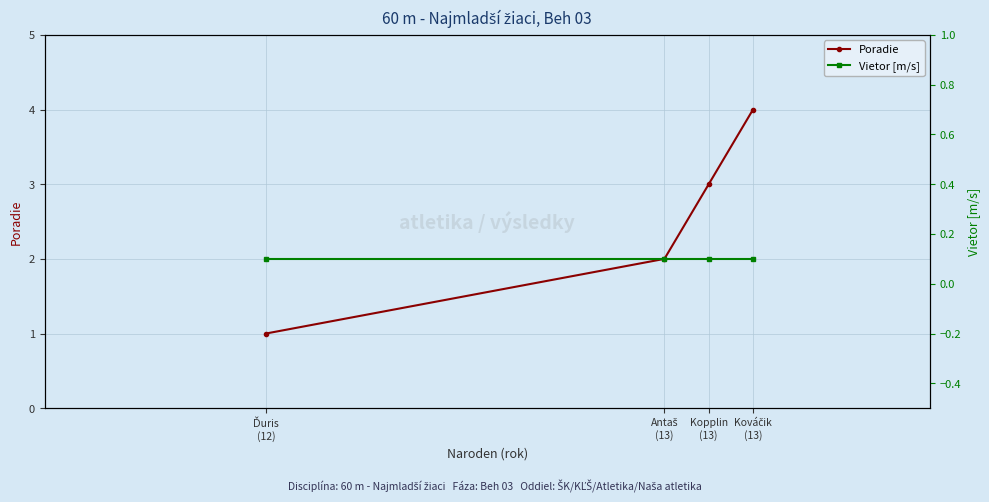

What is the sum of the Poradie values at Antaš
(13) and Ďuris
(12)?

3.0